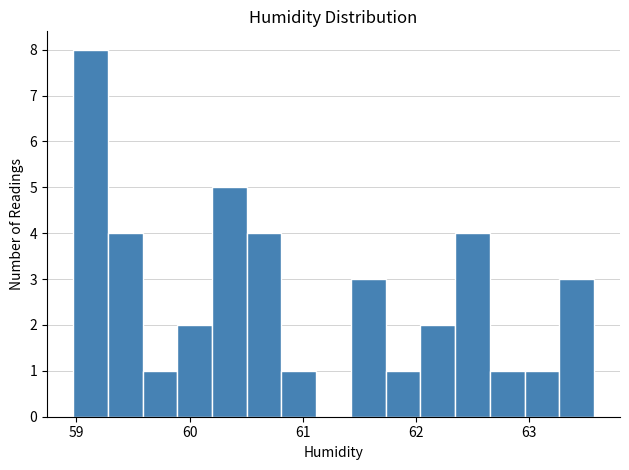

Read against the x-axis, roughly where is the centre of the tallest bar?

59.1